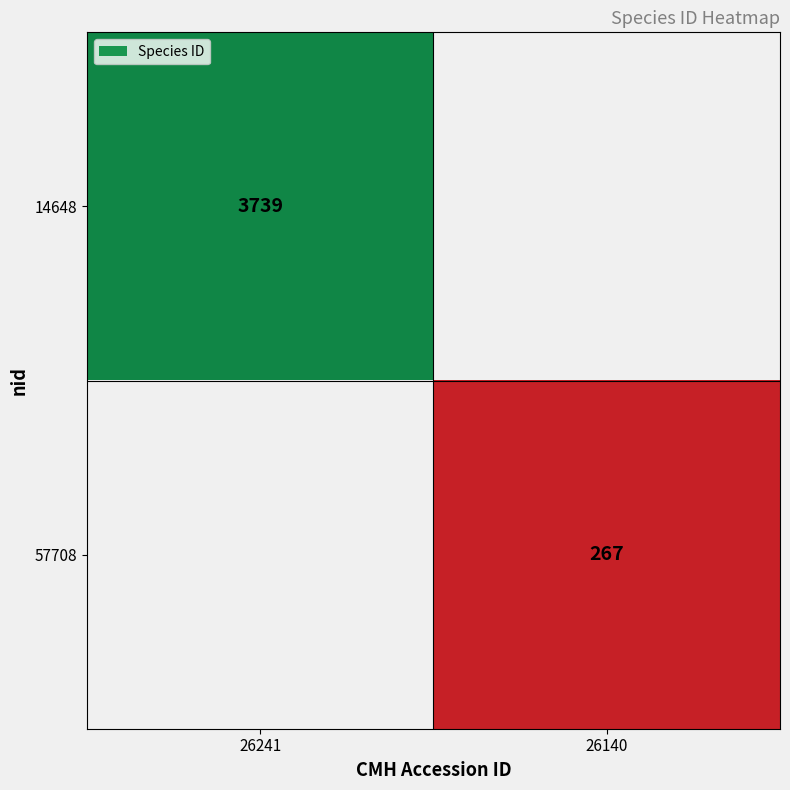

The 14648 series shows 3739 at 26241. True or false?

True